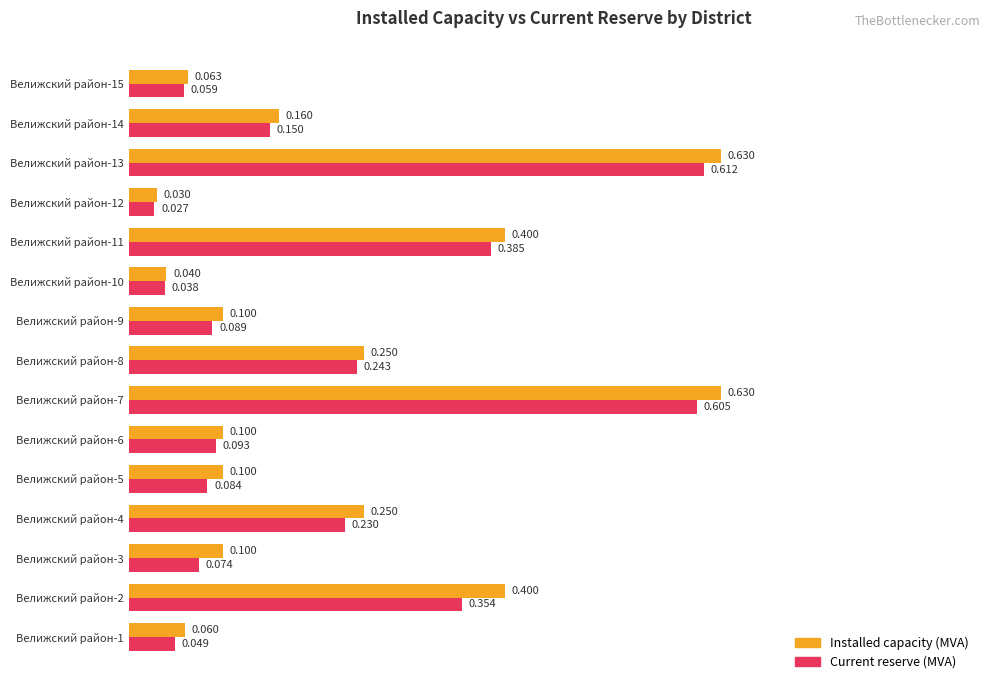

Rank the series by their average value, from highest to lowest.

Installed capacity (MVA), Current reserve (MVA)